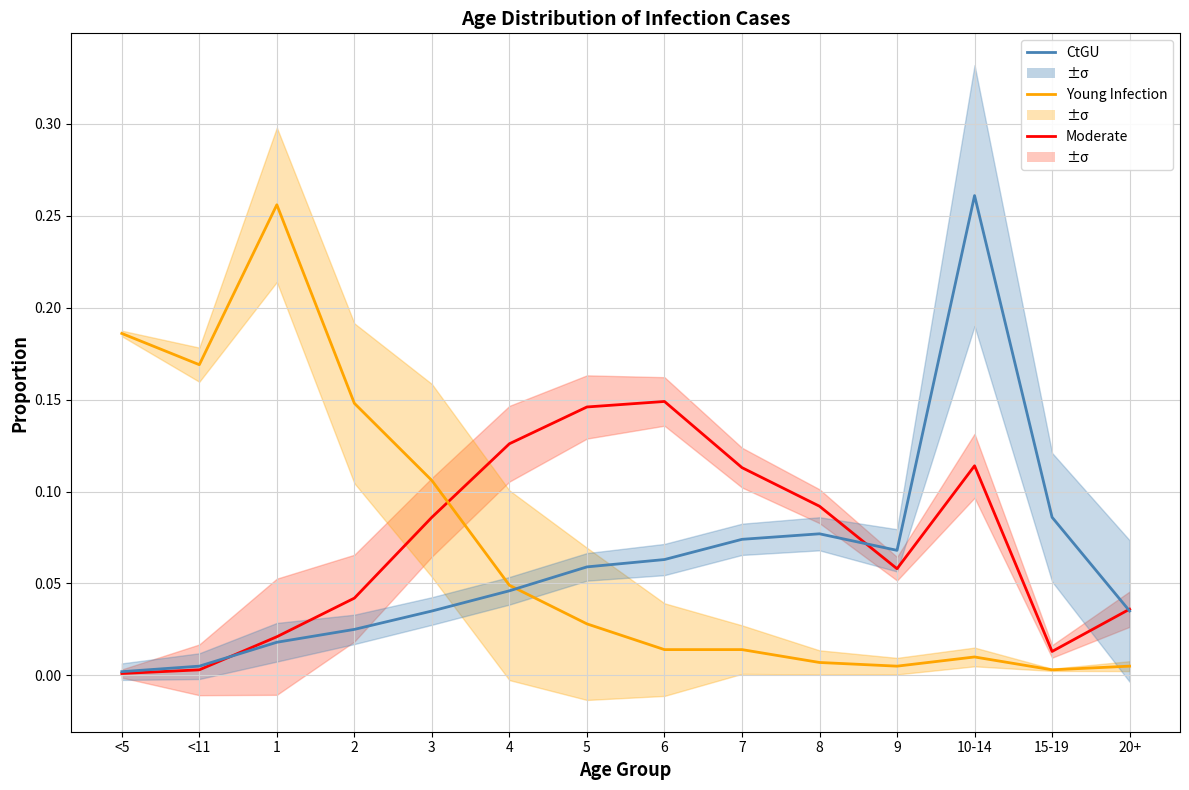

What is the label of the 9th point from the left?

7